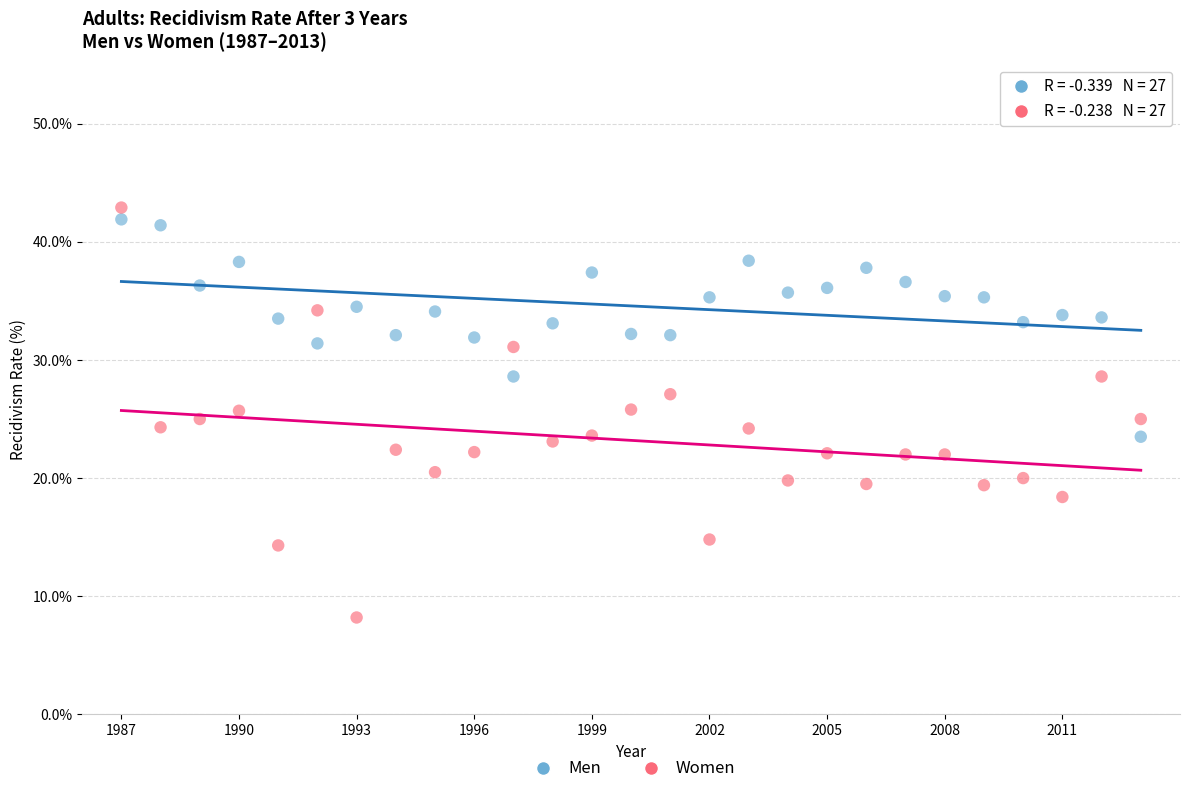

Which series contains the lowest Y value?

Women